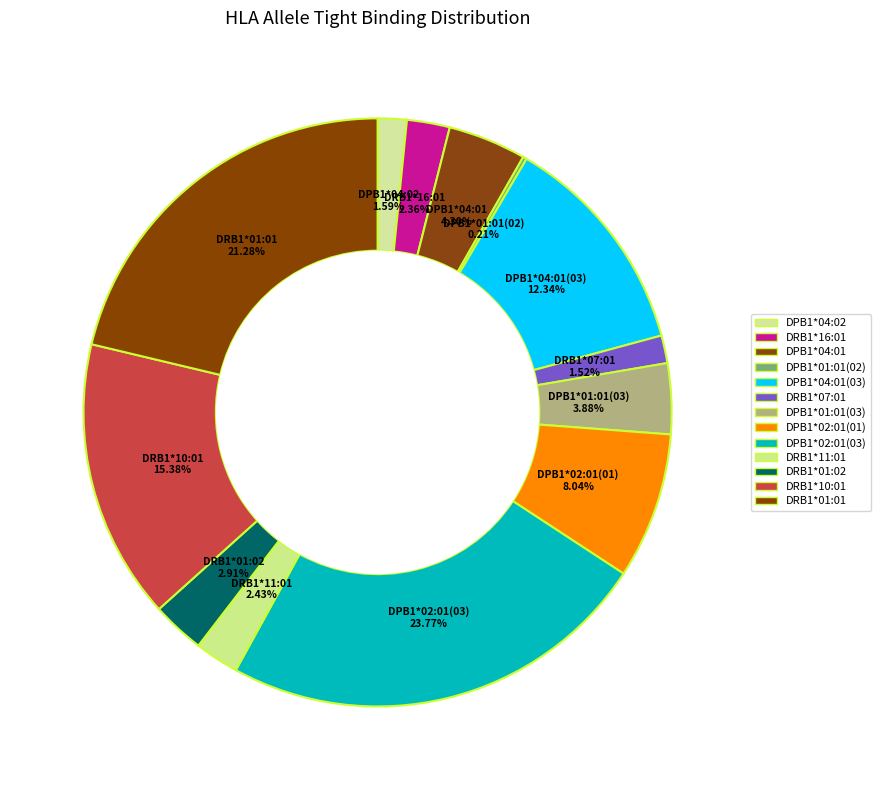

How many segments does this pie chart have?

13